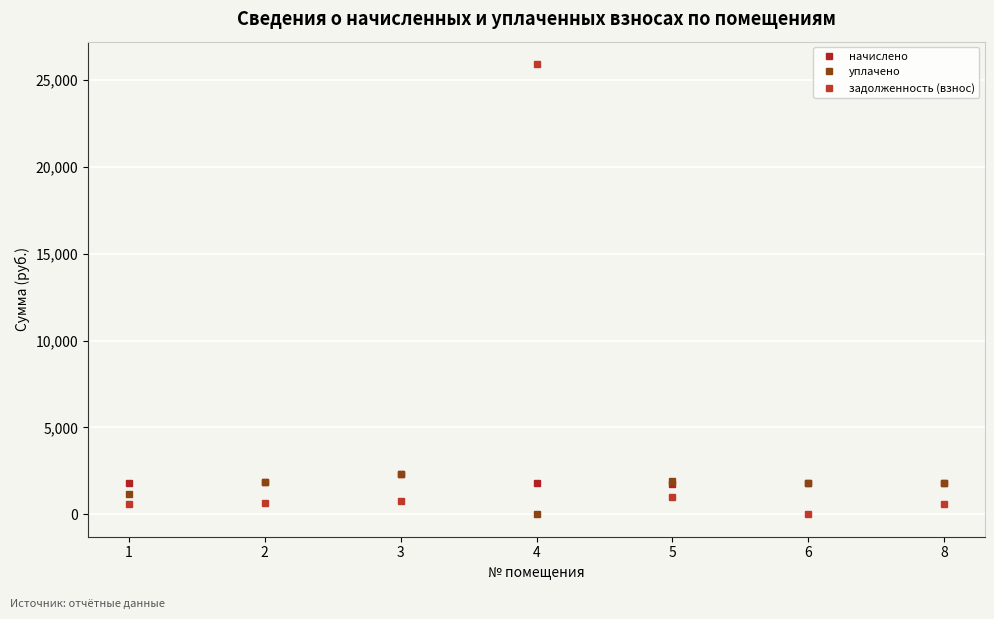

What is the difference between the highest and lowest values at 1?

1180.1